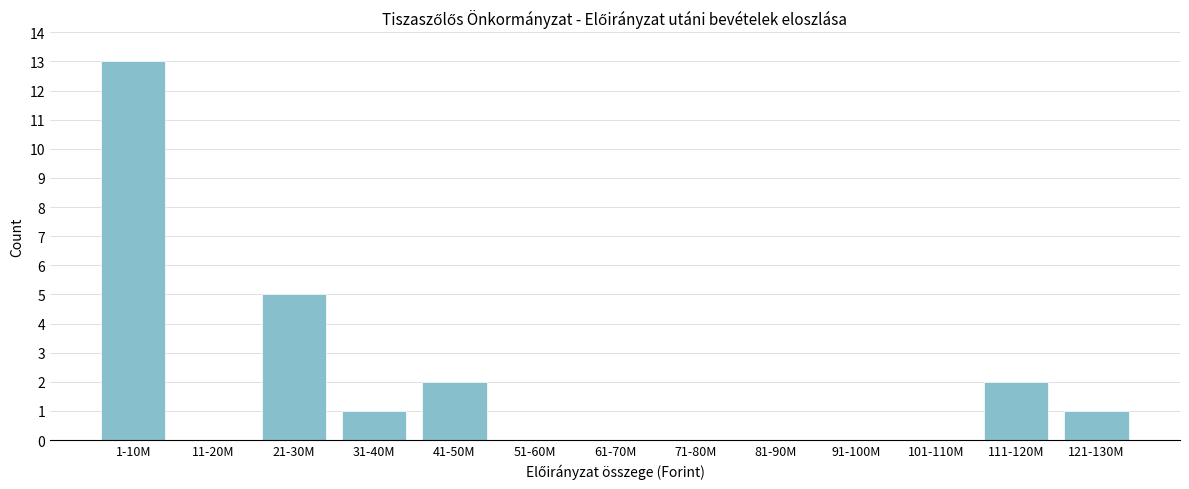

Reading right to left, list all the values displayed in this chart.

121-130M=1	111-120M=2	101-110M=0	91-100M=0	81-90M=0	71-80M=0	61-70M=0	51-60M=0	41-50M=2	31-40M=1	21-30M=5	11-20M=0	1-10M=13